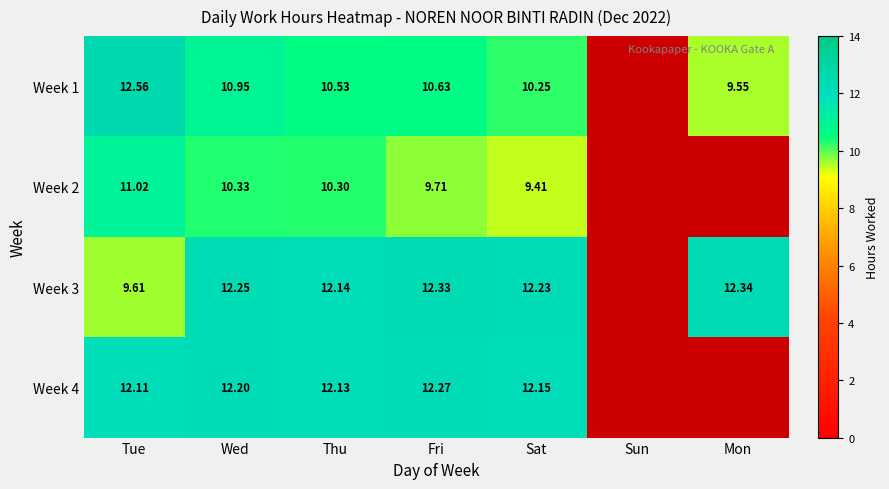

Is the value of Week 1 at Fri greater than the value of Week 2 at Sat?

Yes